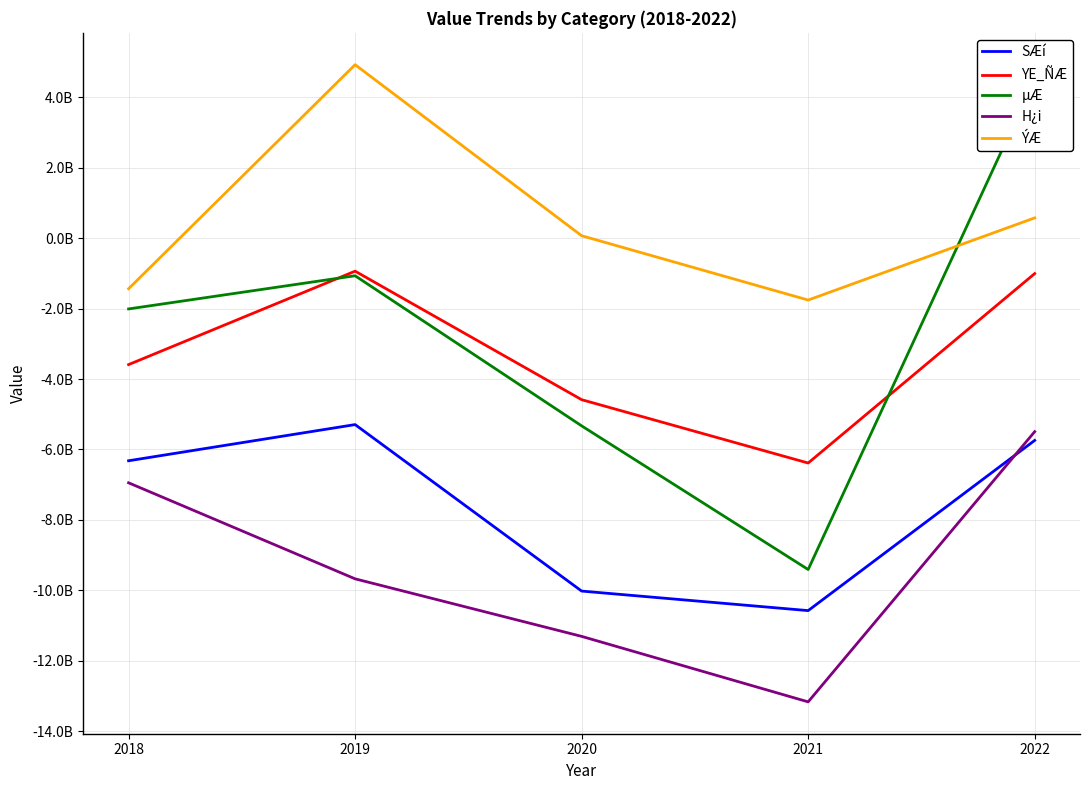

In H¿i, how many points are lower than both neighbors (excluding endpoints)?

1